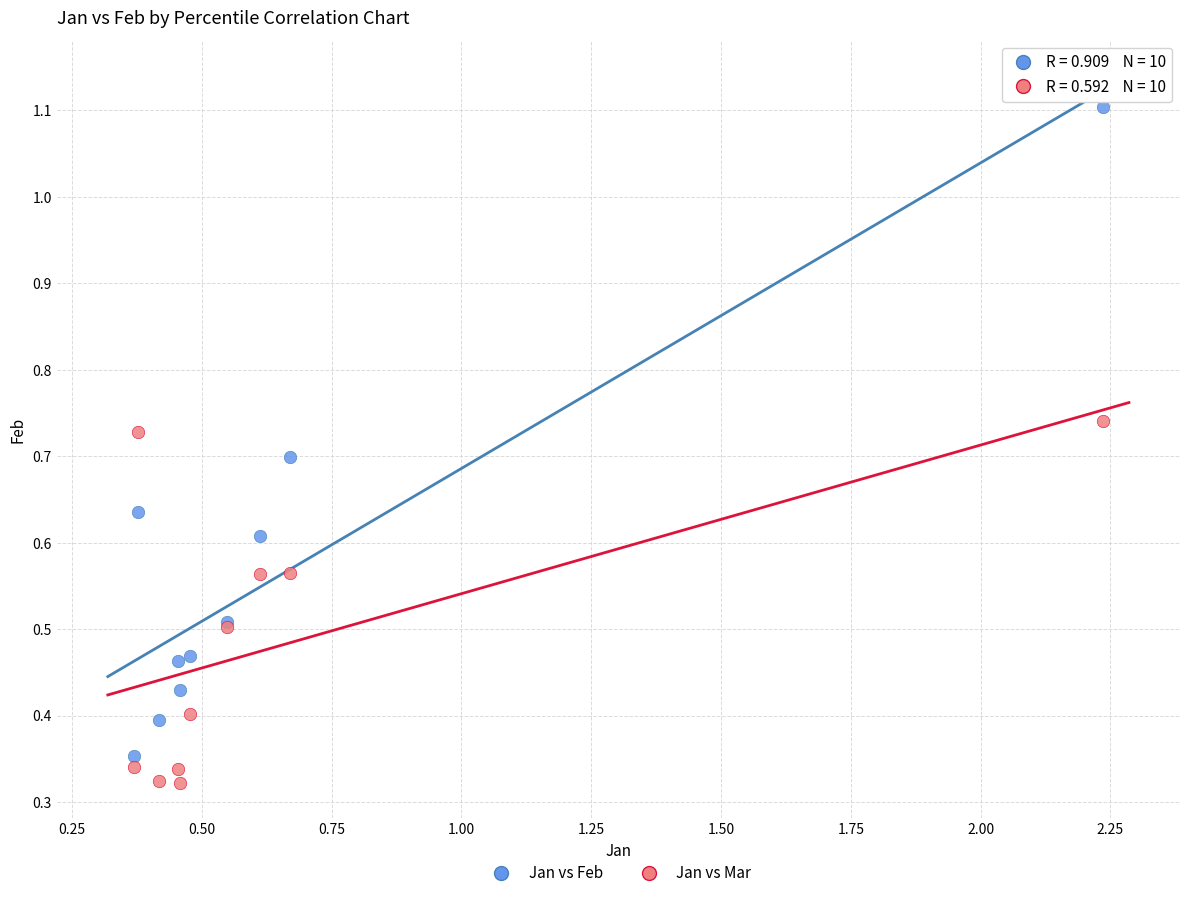

Which series has the largest Y range (max minus min)?

Jan vs Feb